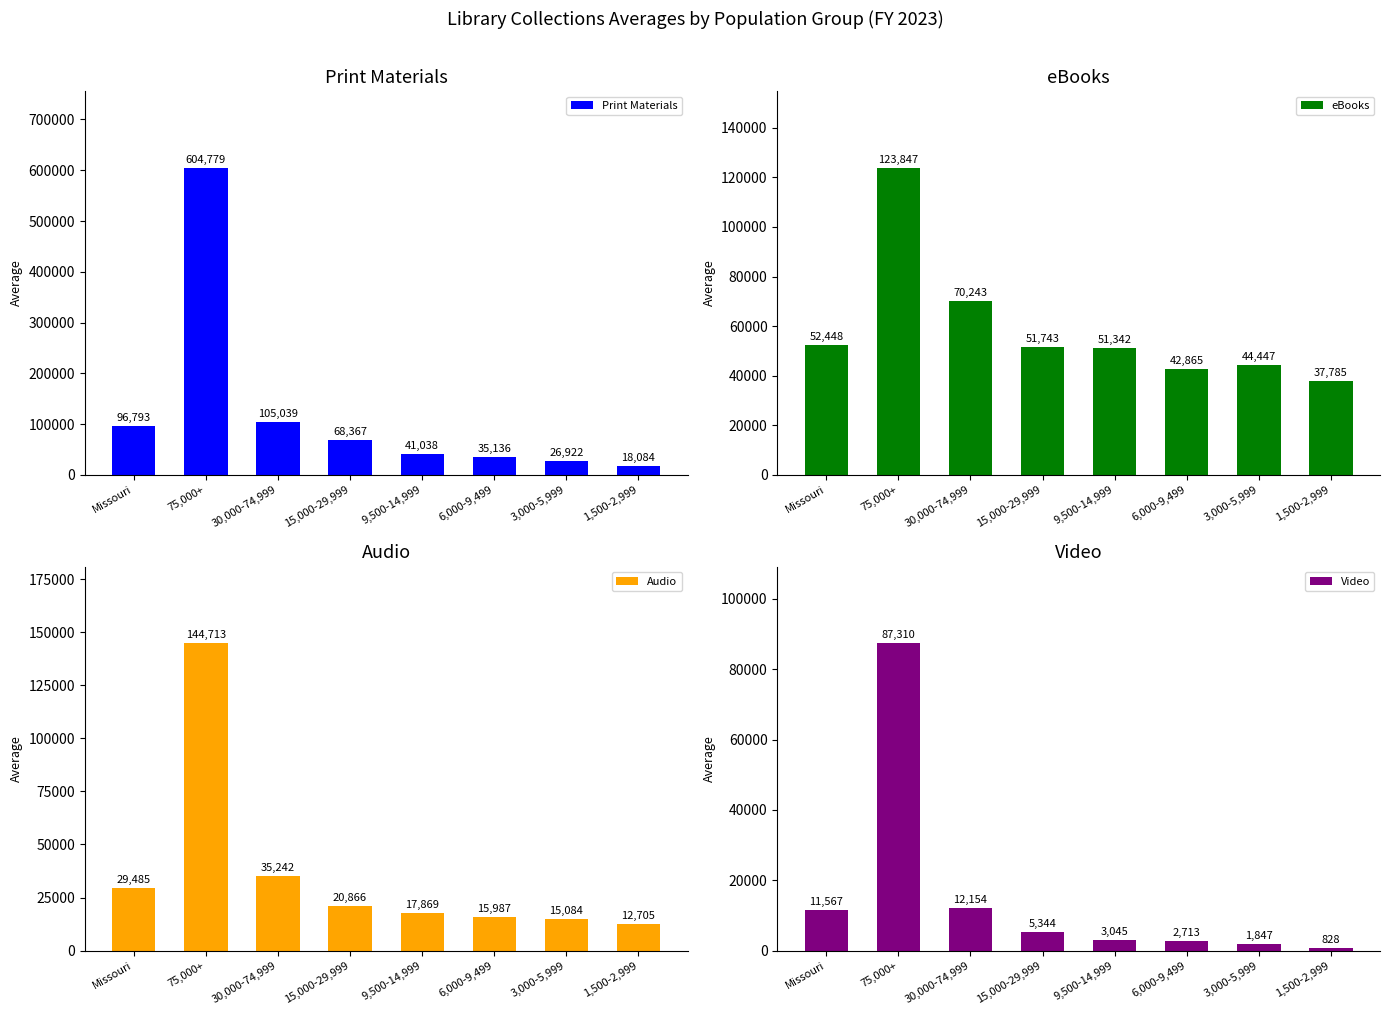

Reading left to right, extract all data points from this chart.

Print Materials: Missouri=96793.1	75,000+=604779.2	30,000-74,999=105039.1	15,000-29,999=68367.2	9,500-14,999=41037.8	6,000-9,499=35135.6	3,000-5,999=26922.5	1,500-2,999=18084.5
eBooks: Missouri=52447.5	75,000+=123846.6	30,000-74,999=70243.2	15,000-29,999=51743.4	9,500-14,999=51342.5	6,000-9,499=42865.4	3,000-5,999=44446.8	1,500-2,999=37785.4
Audio: Missouri=29484.9	75,000+=144713.4	30,000-74,999=35242.1	15,000-29,999=20866.2	9,500-14,999=17868.7	6,000-9,499=15987.1	3,000-5,999=15083.8	1,500-2,999=12704.6
Video: Missouri=11567.2	75,000+=87310.3	30,000-74,999=12154.3	15,000-29,999=5344.5	9,500-14,999=3045.1	6,000-9,499=2713.1	3,000-5,999=1847.2	1,500-2,999=828.0